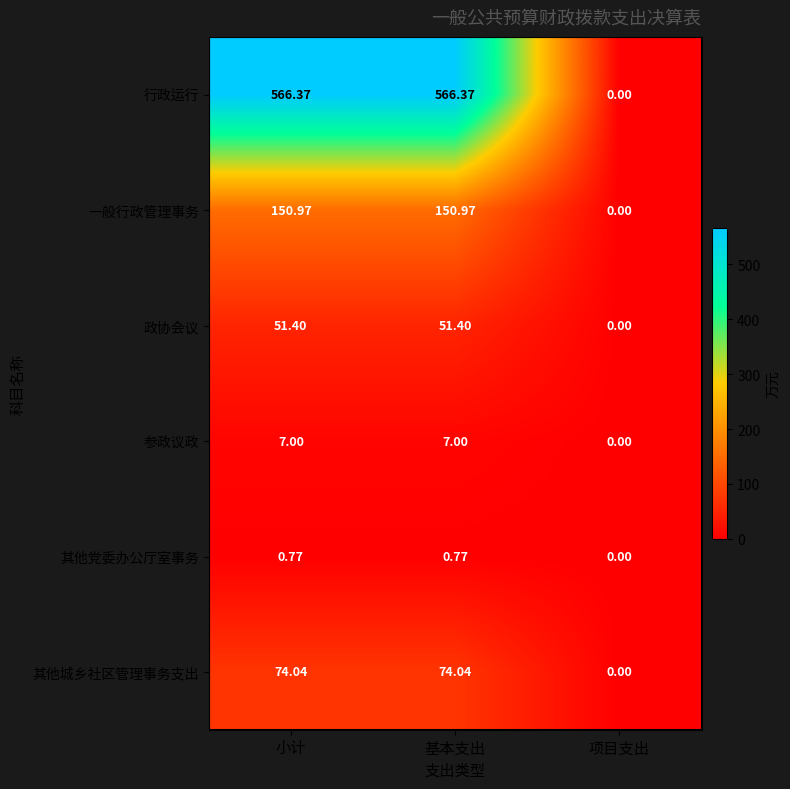

At which category does the chart reach its minimum across all series?

项目支出